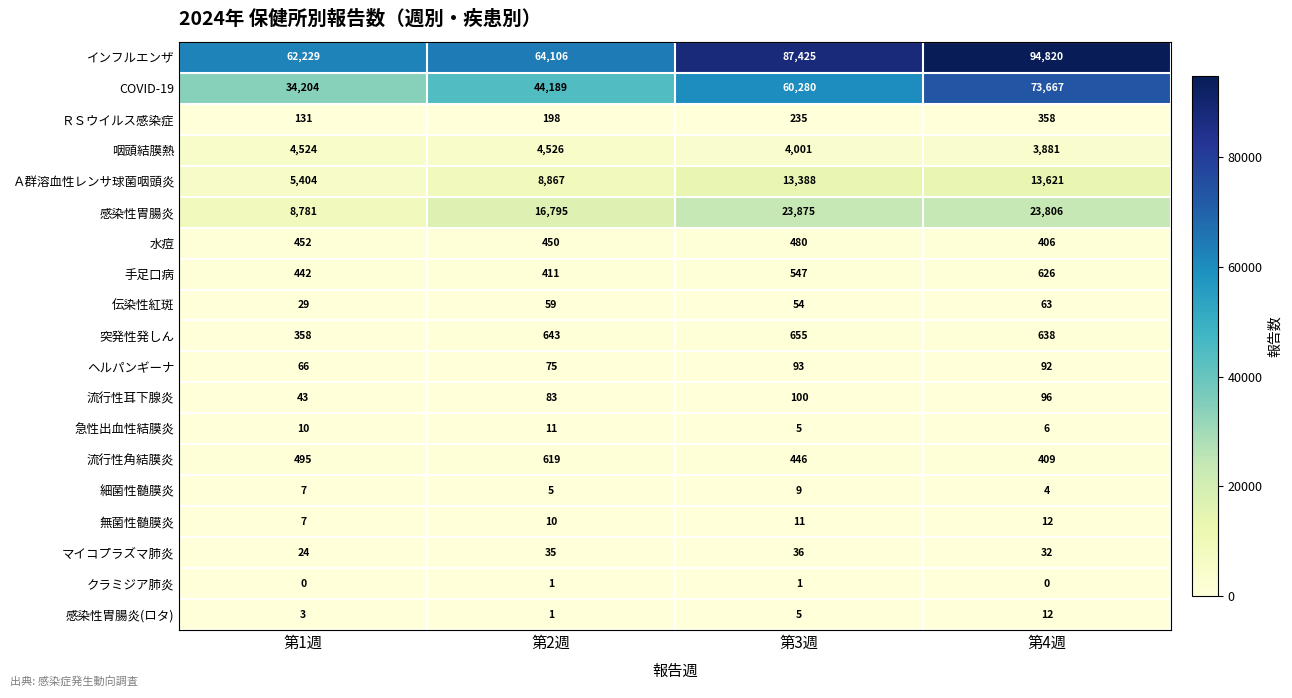

What is the total value across all series at 第3週?

191646